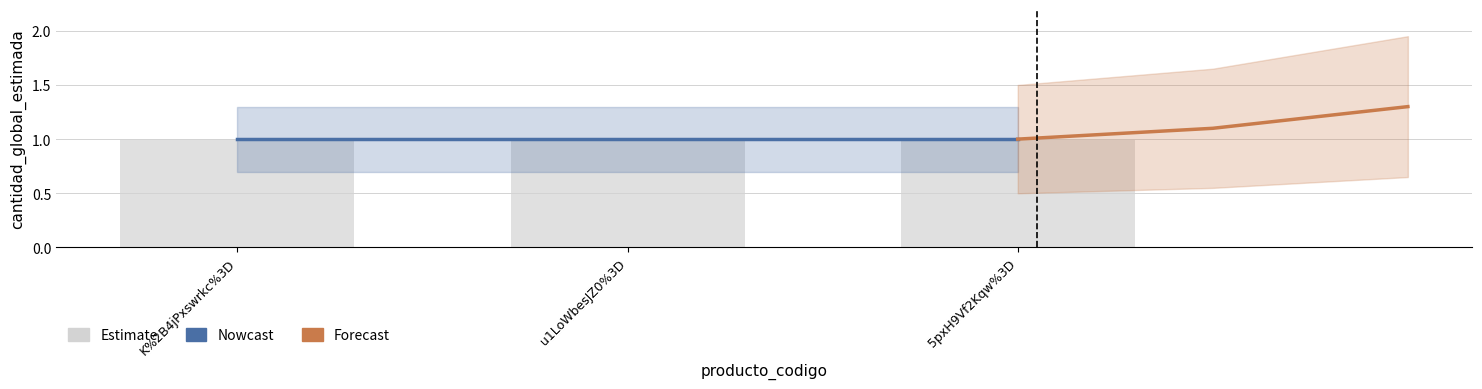

What position from the right is 5pxH9Vf2Kqw%3D?

1